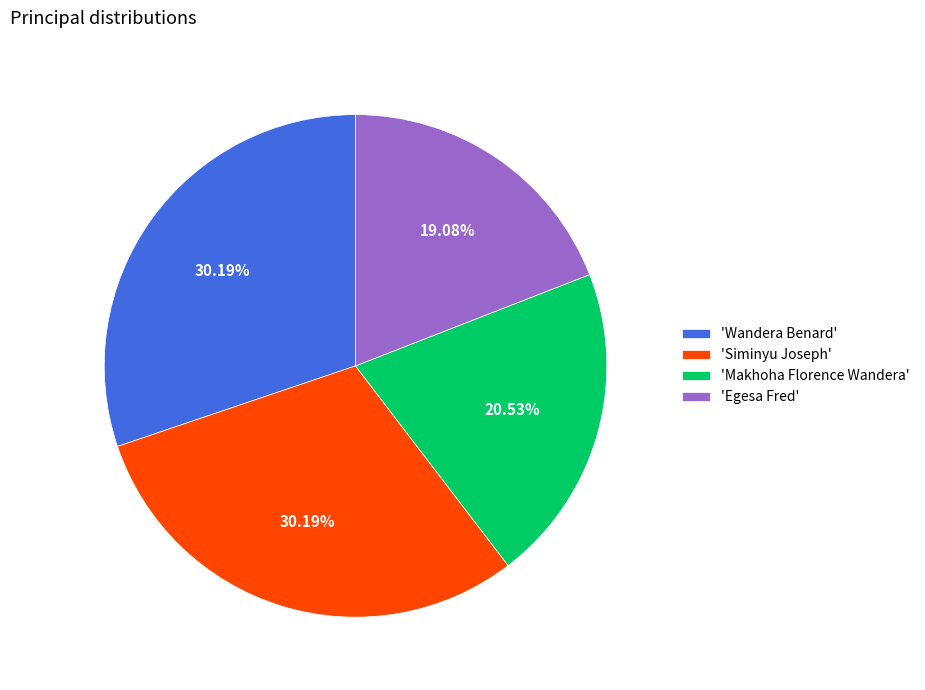

Is the sum of 'Makhoha Florence Wandera' and 'Egesa Fred' greater than half?

No